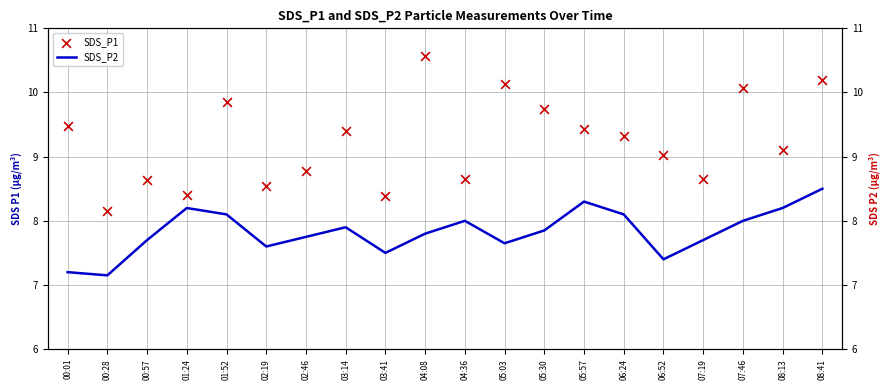

Which series contains the highest Y value?

SDS_P1